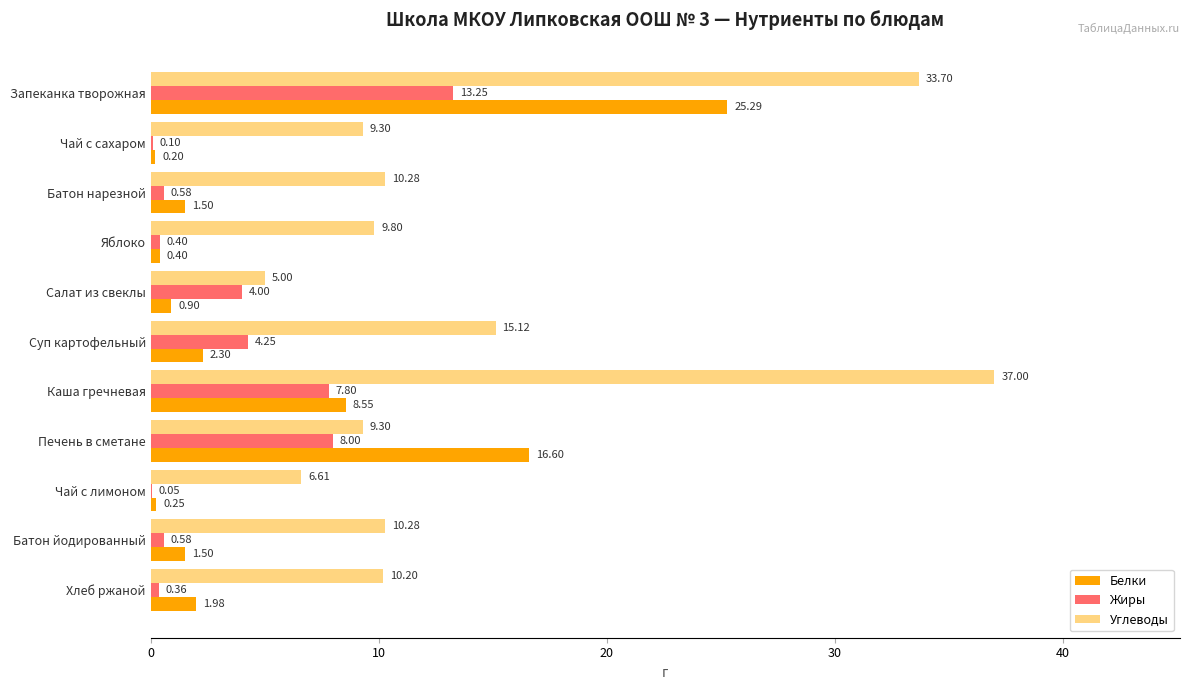

Between Батон нарезной and Каша гречневая, which series saw the biggest shift?

Углеводы